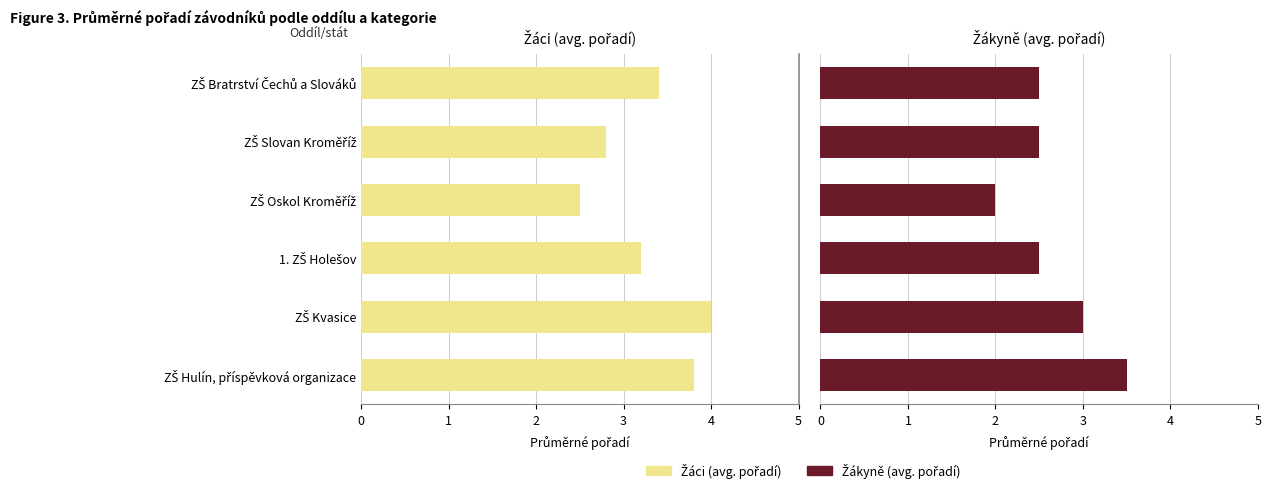

Rank the series at ZŠ Bratrství Čechů a Slováků from highest to lowest value.

Žáci (avg. pořadí), Žákyně (avg. pořadí)